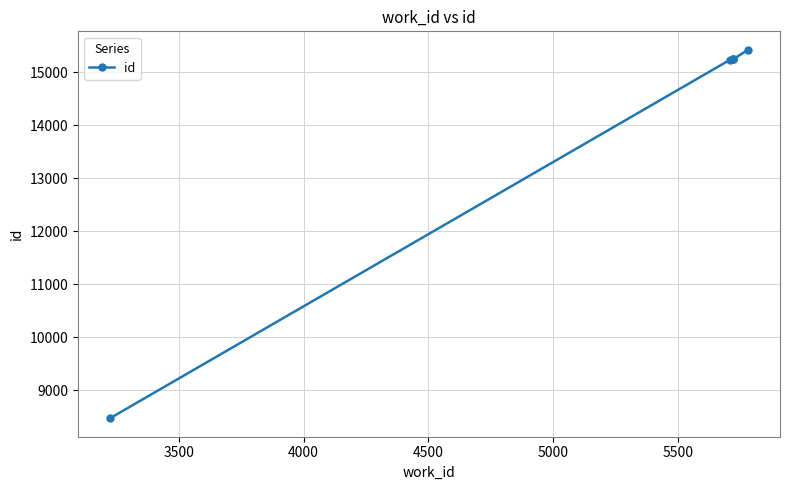

What is the sum of all values?

84887